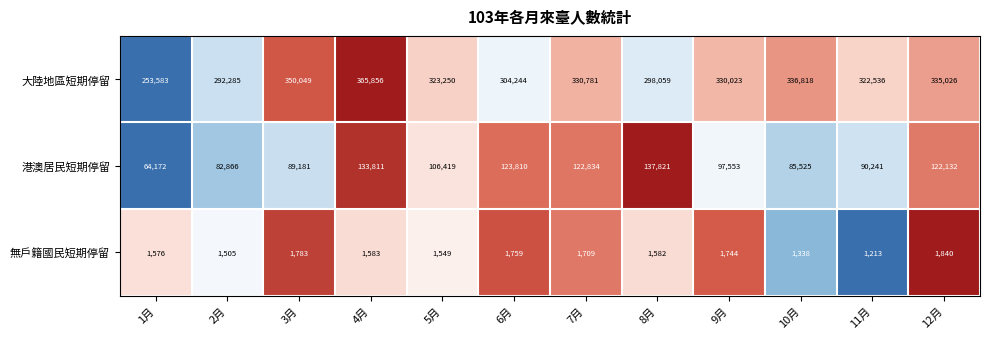

At which category is the sum across all series the highest?

4月